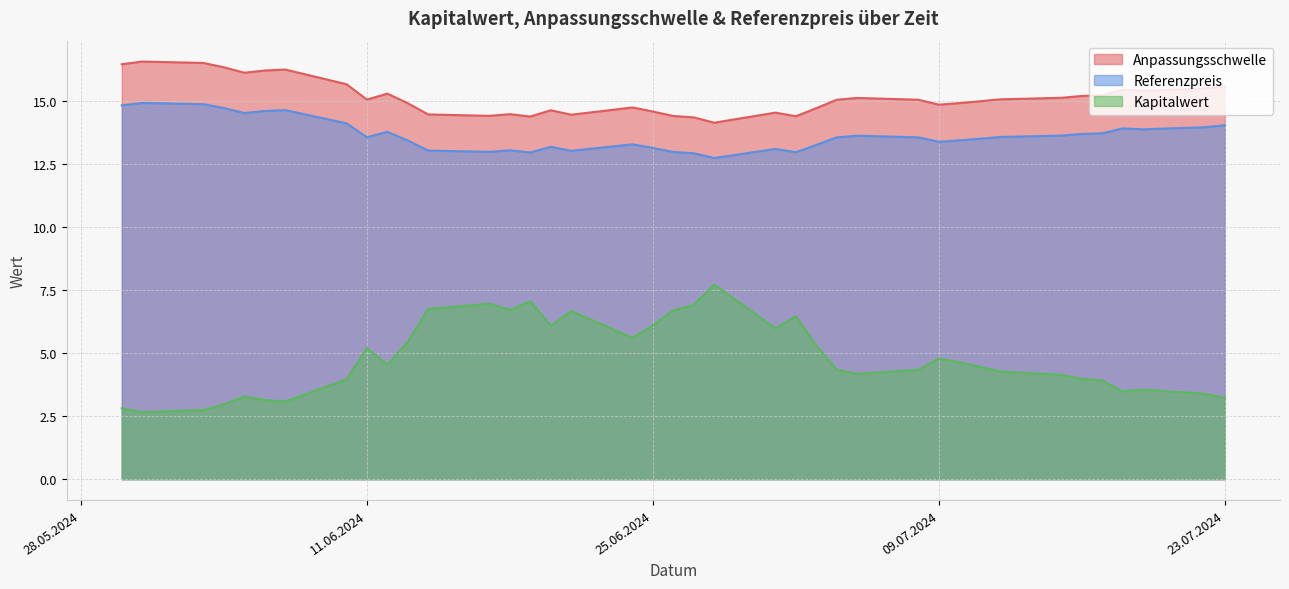

Between 2024-06-07 and 2024-06-27, which is larger?

2024-06-07